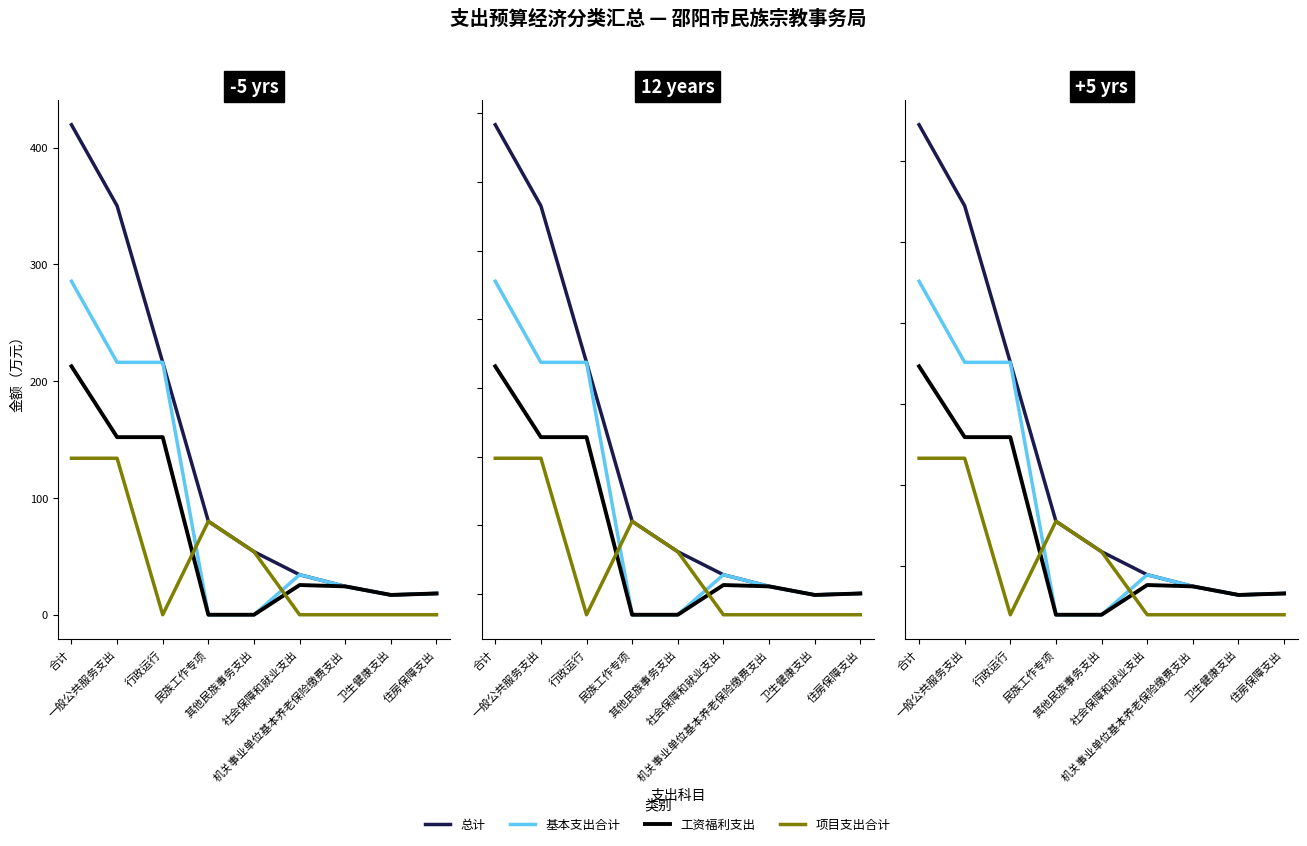

Read the 工资福利支出 value at 一般公共服务支出.

79.5